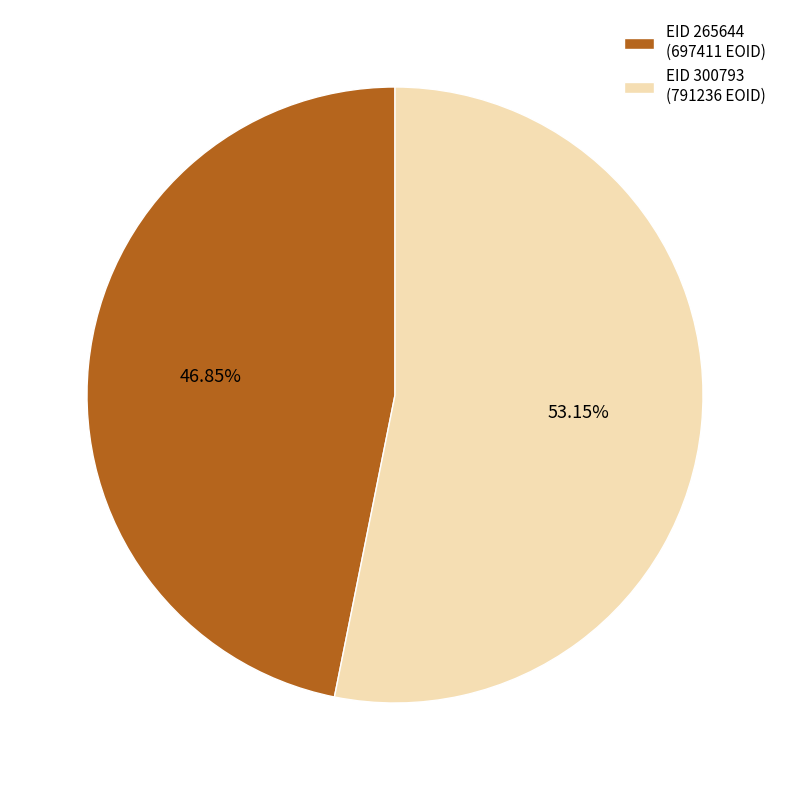

What is the ratio of the value at EID 300793 (791236 EOID) to the value at EID 265644 (697411 EOID)?

1.1